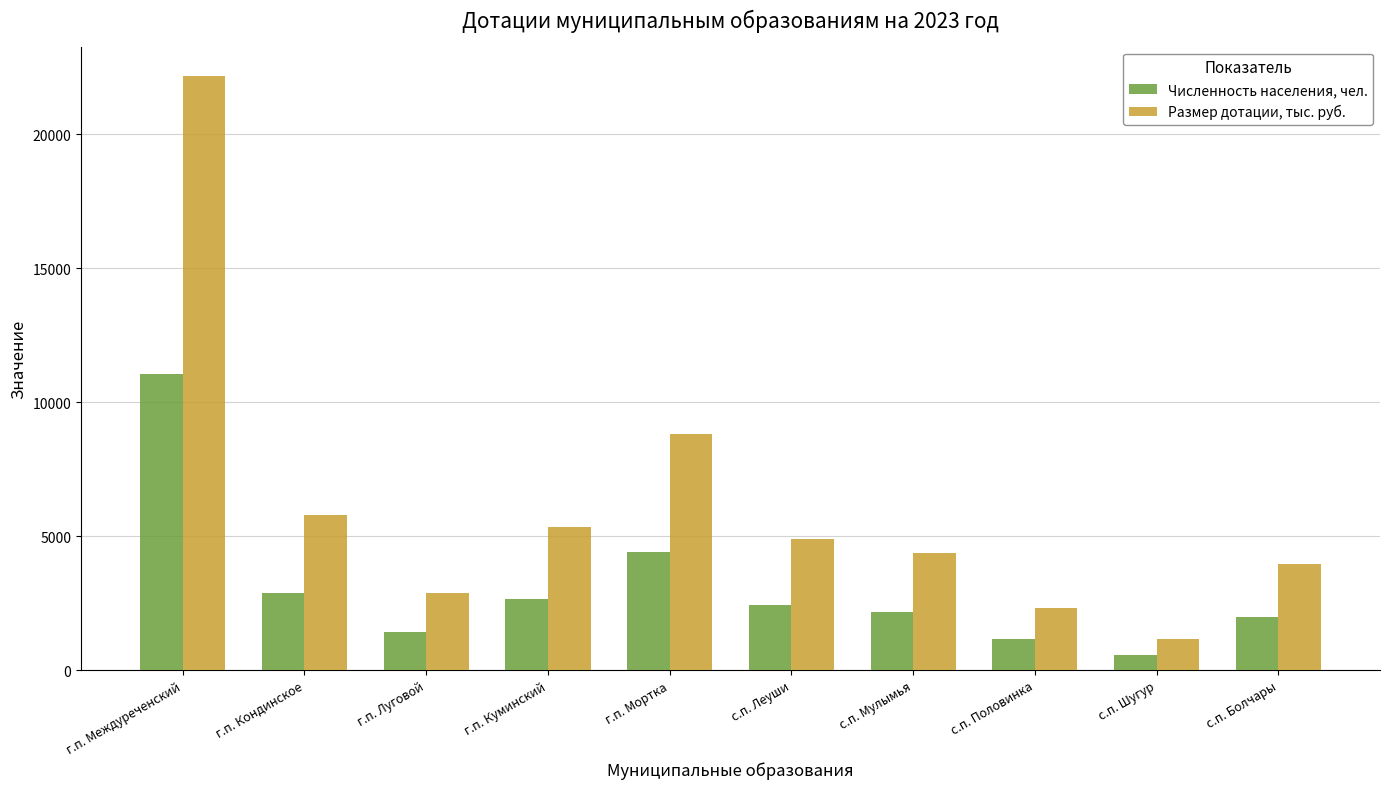

List the series in order of their peak value, highest first.

Размер дотации, тыс. руб., Численность населения, чел.